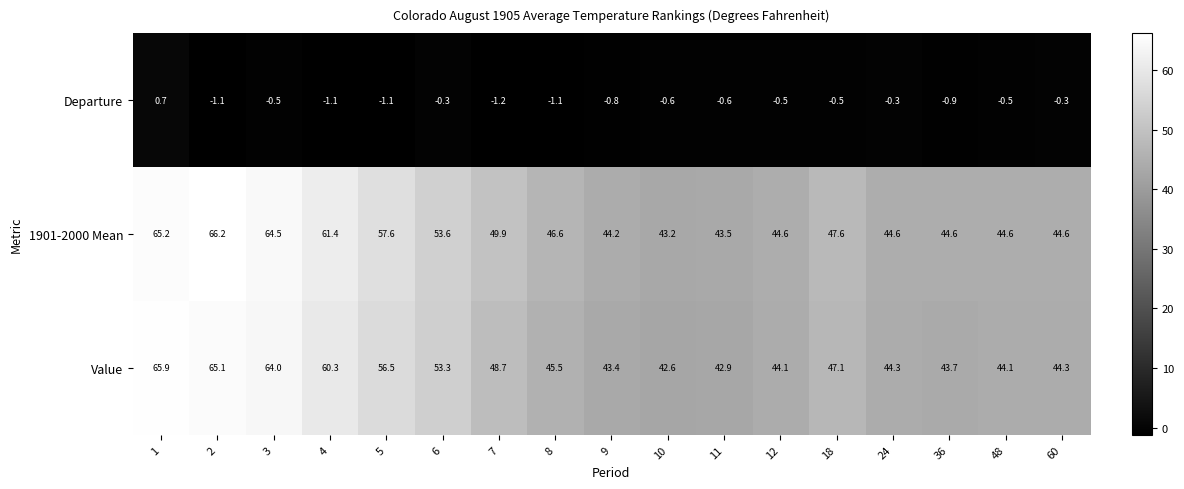

What is the spread (max minus min) of values at 1?

65.2